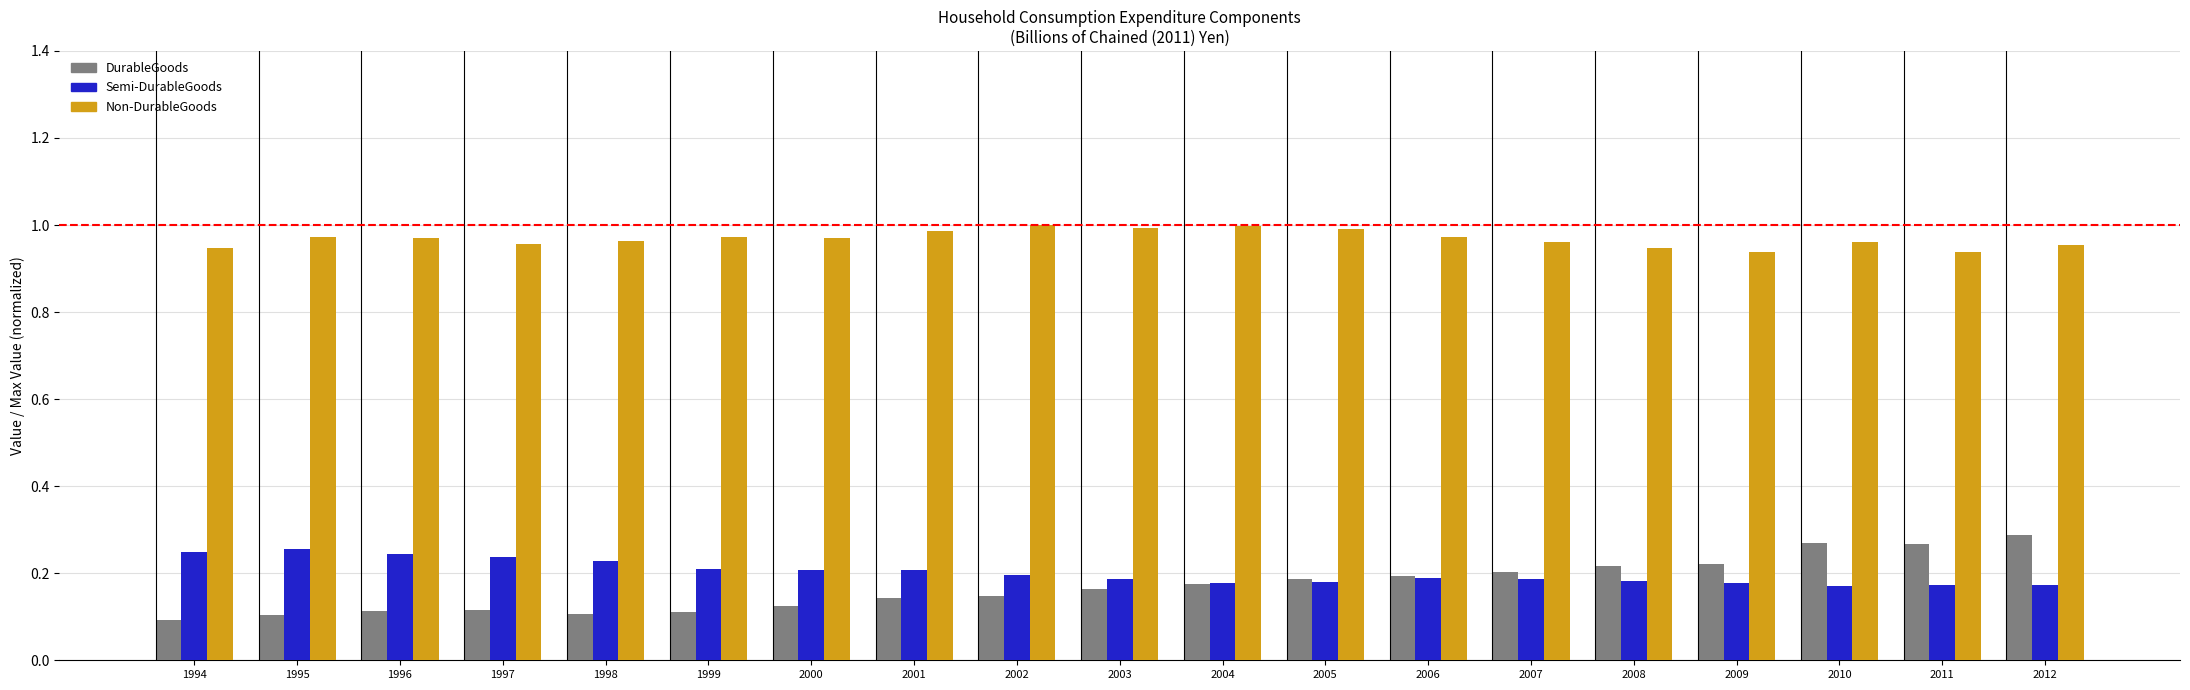

At 2012, list the series in order from largest to smallest.

Non-DurableGoods, DurableGoods, Semi-DurableGoods